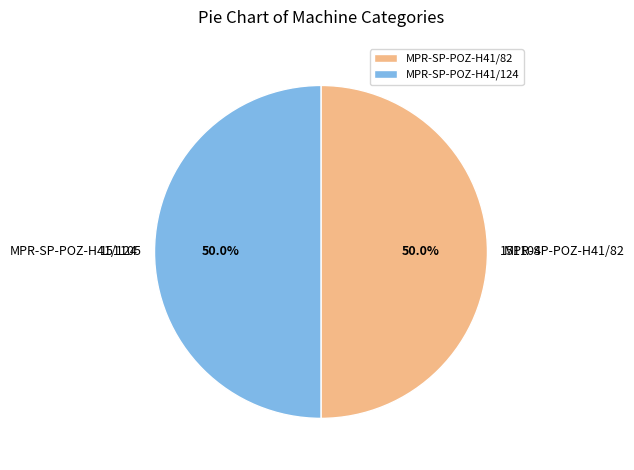

What is the total percentage of MPR-SP-POZ-H41/82 and MPR-SP-POZ-H41/124?

100.0%